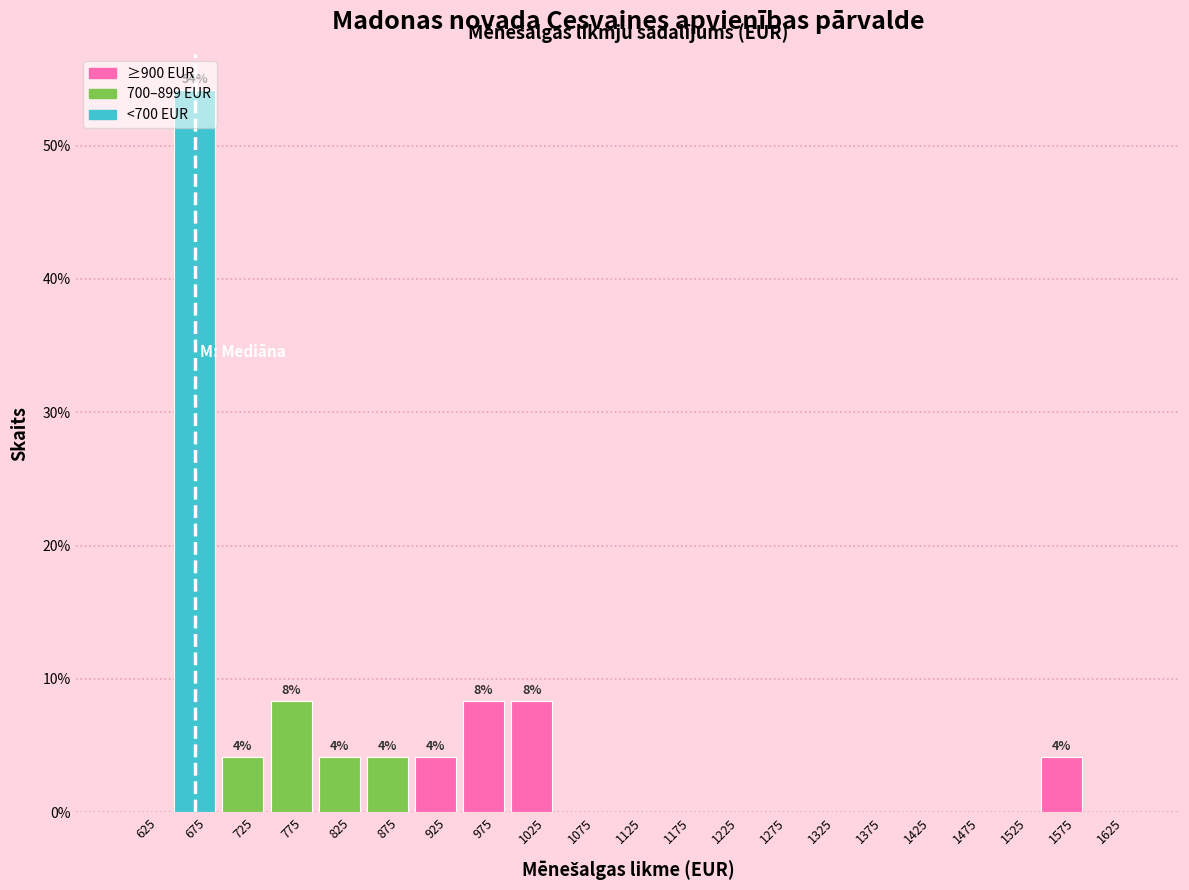

Which range on the x-axis has the tallest bar?

650 to 700